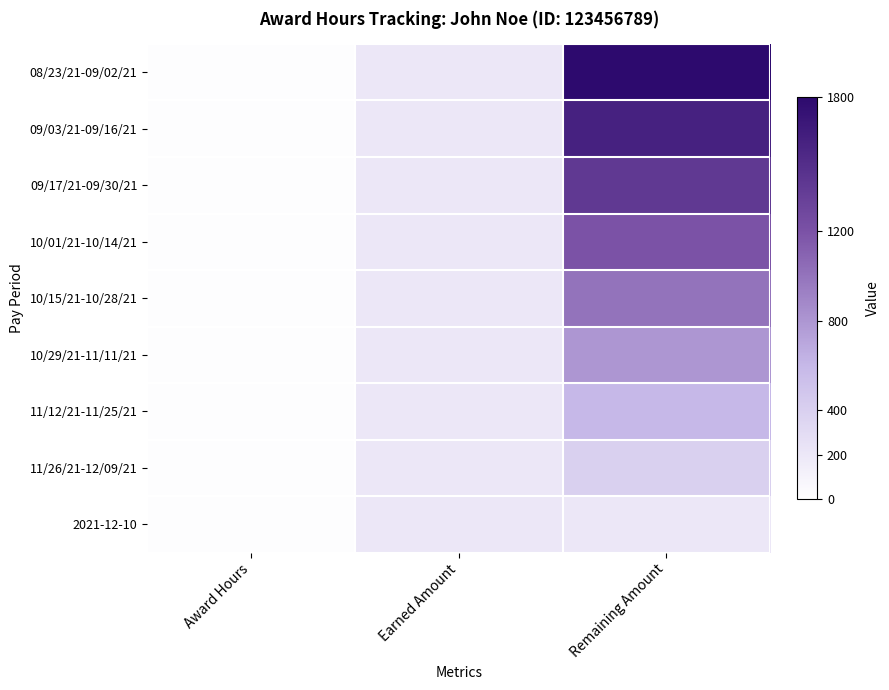

Reading left to right, list all the values displayed in this chart.

08/23/21-09/02/21: Award Hours=20	Earned Amount=200	Remaining Amount=1800
09/03/21-09/16/21: Award Hours=20	Earned Amount=200	Remaining Amount=1600
09/17/21-09/30/21: Award Hours=20	Earned Amount=200	Remaining Amount=1400
10/01/21-10/14/21: Award Hours=20	Earned Amount=200	Remaining Amount=1200
10/15/21-10/28/21: Award Hours=20	Earned Amount=200	Remaining Amount=1000
10/29/21-11/11/21: Award Hours=20	Earned Amount=200	Remaining Amount=800
11/12/21-11/25/21: Award Hours=20	Earned Amount=200	Remaining Amount=600
11/26/21-12/09/21: Award Hours=20	Earned Amount=200	Remaining Amount=400
2021-12-10: Award Hours=20	Earned Amount=200	Remaining Amount=200